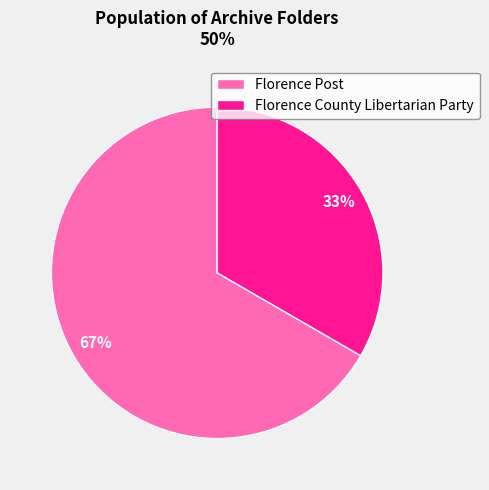

Which has a higher value, Florence County Libertarian Party or Florence Post?

Florence Post